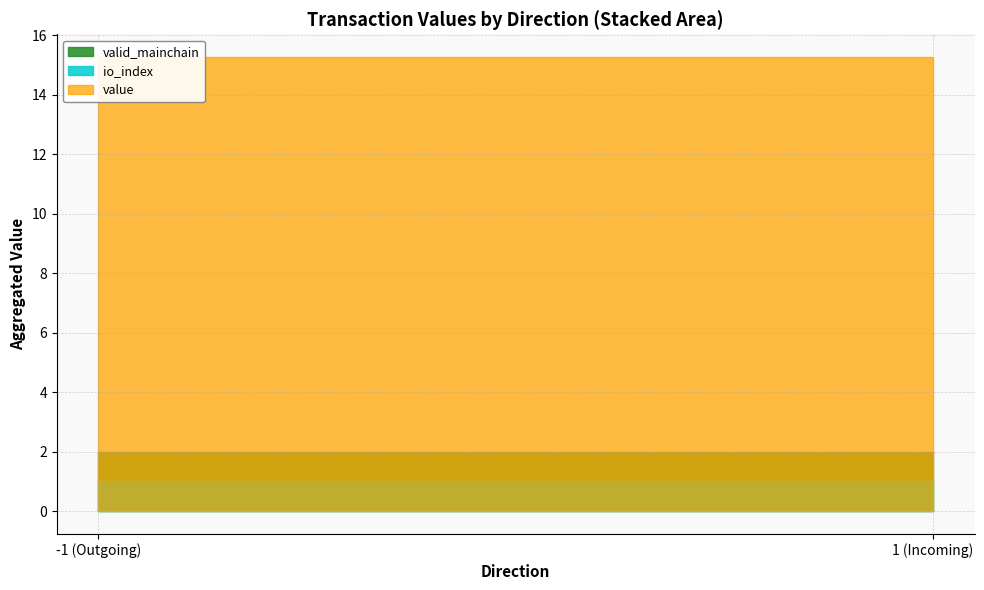

Reading left to right, transcribe all the data shown in this chart.

io_index: -1=0.0	-1=1.0	1=0.0	1=1.0
value: -1=0.0	-1=15.2	1=0.0	1=15.2
valid_mainchain: -1=1.0	-1=1.0	1=1.0	1=1.0